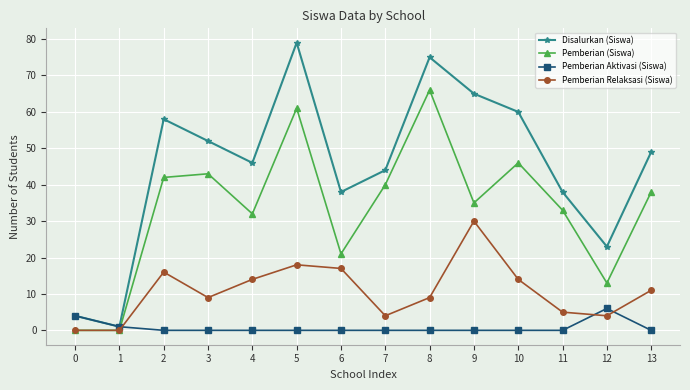

What is the difference between the highest and lowest values at 6?

38